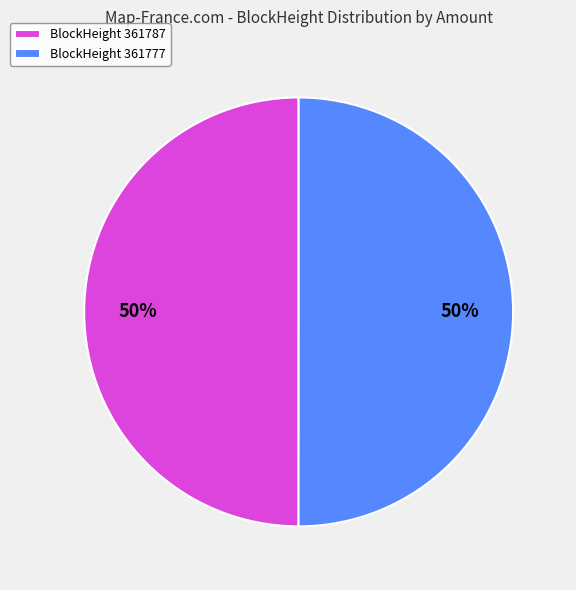

Count the number of slices in the pie.

2